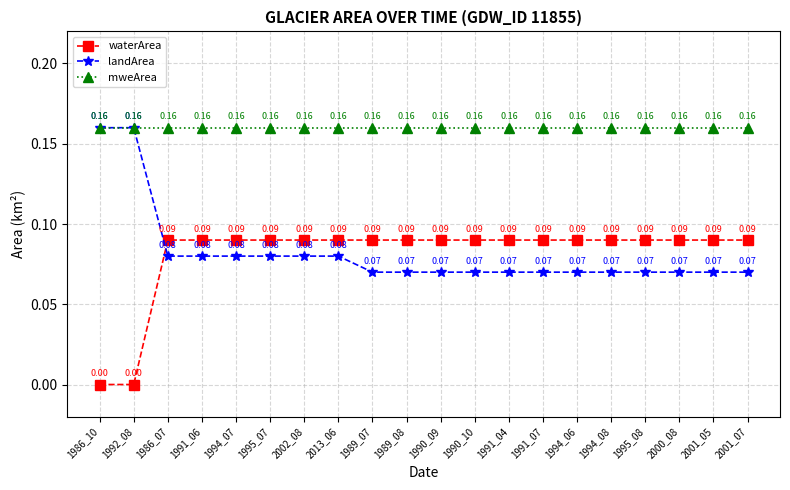

Rank the series at 1990_09 from lowest to highest value.

landArea, waterArea, mweArea